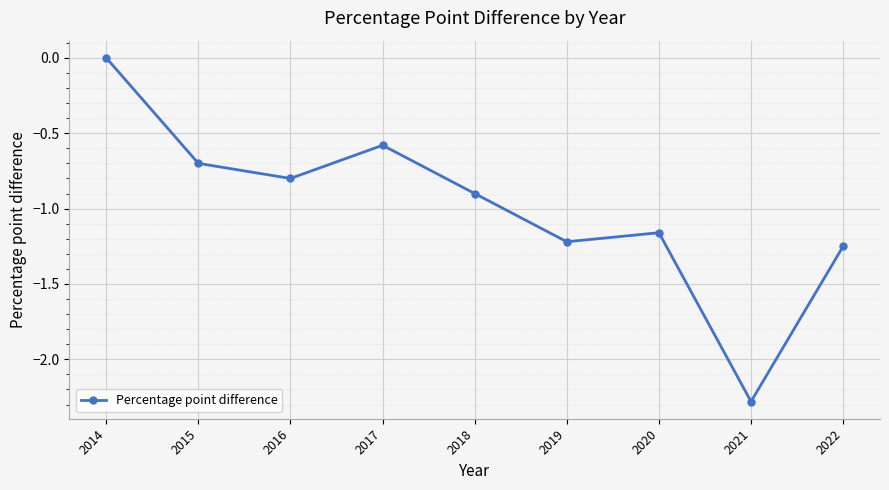

Where is the first local minimum?

2016